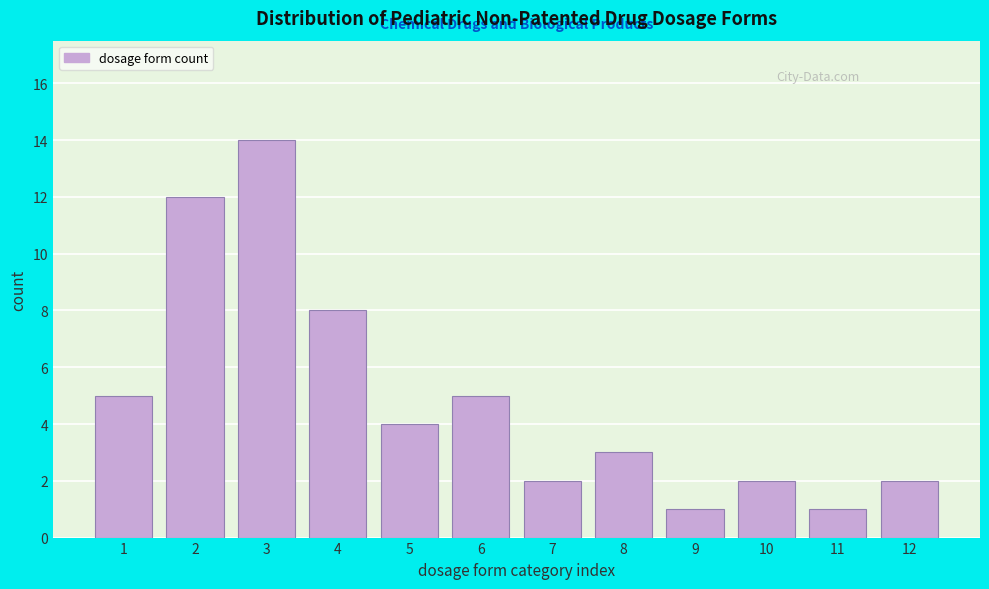

Reading right to left, extract all data points from this chart.

12=2	11=1	10=2	9=1	8=3	7=2	6=5	5=4	4=8	3=14	2=12	1=5